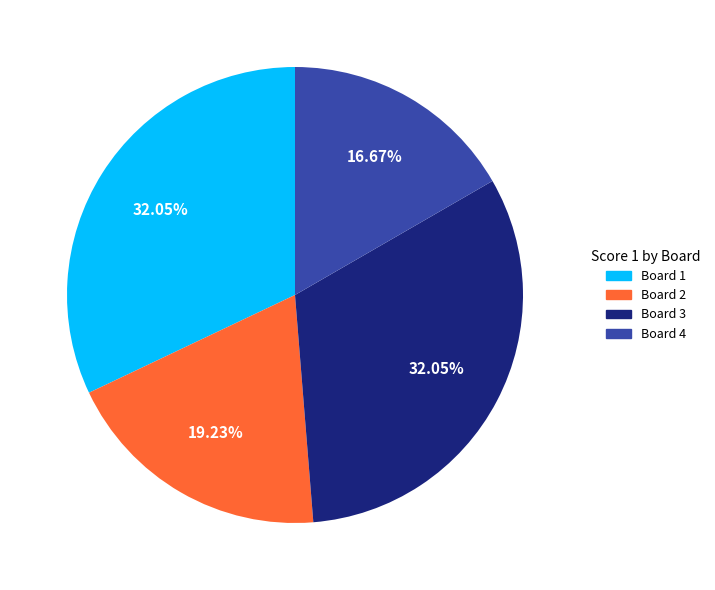

Is there any slice that represents more than half of the pie?

No